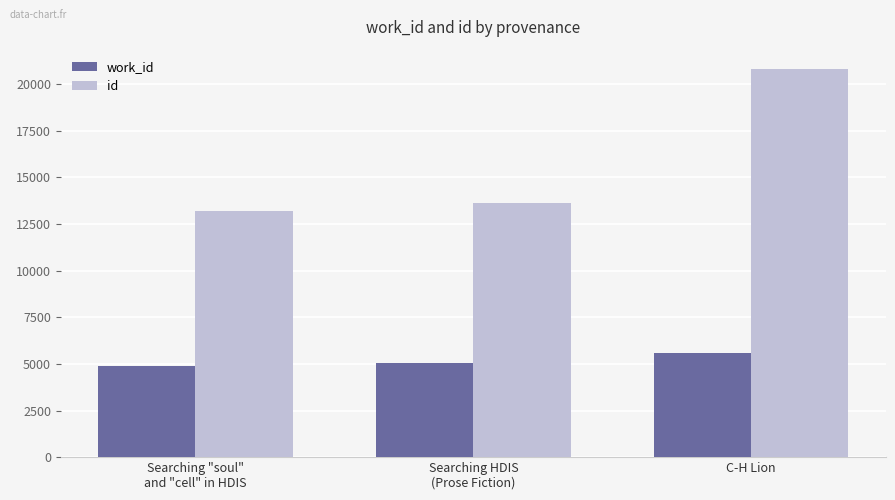

Where is work_id nearest to the value 5235?

Searching HDIS
(Prose Fiction)